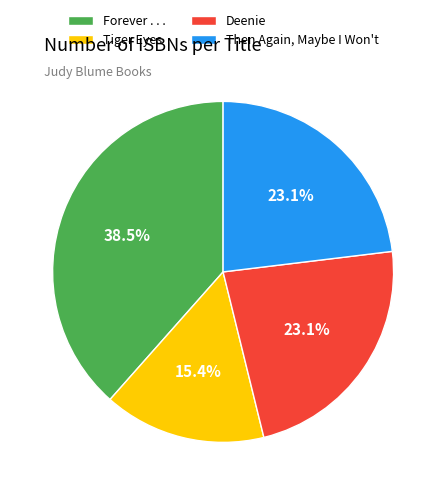

Count the number of slices in the pie.

4